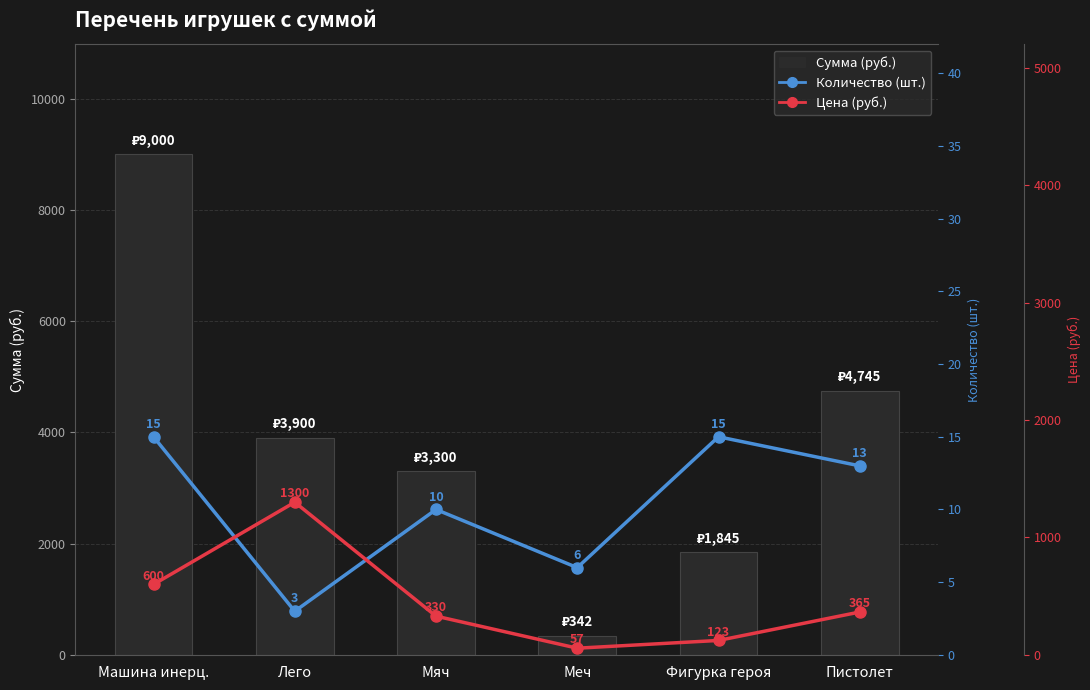

The Количество (шт.) series shows 3 at Лего. True or false?

True